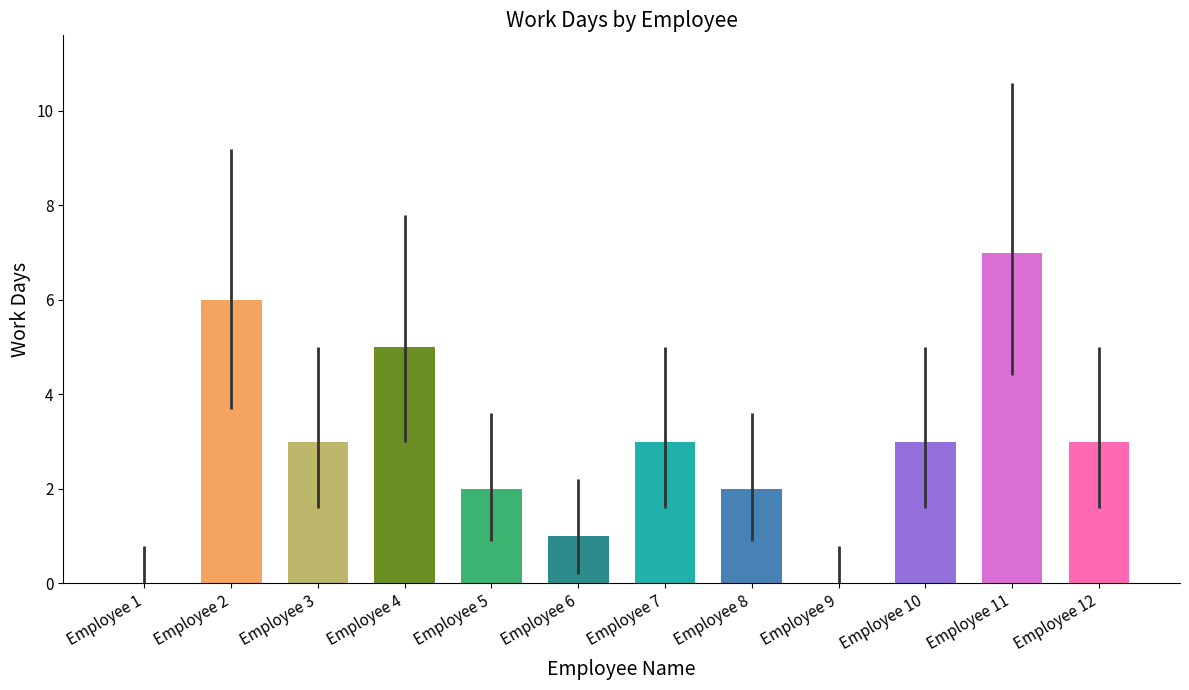

Reading left to right, transcribe all the data shown in this chart.

Employee 1=0	Employee 2=6	Employee 3=3	Employee 4=5	Employee 5=2	Employee 6=1	Employee 7=3	Employee 8=2	Employee 9=0	Employee 10=3	Employee 11=7	Employee 12=3